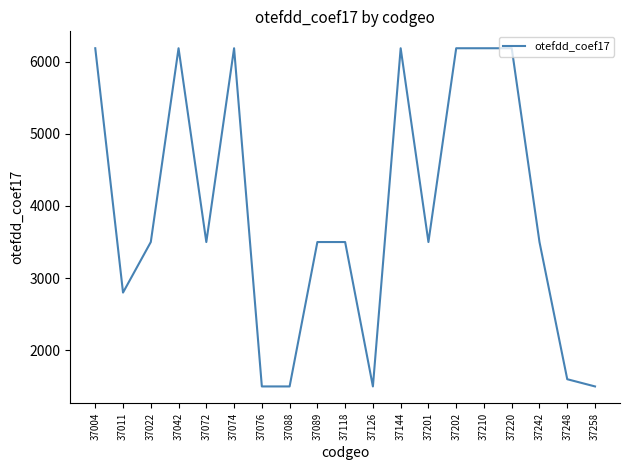

What is the maximum value shown in the chart?

6184